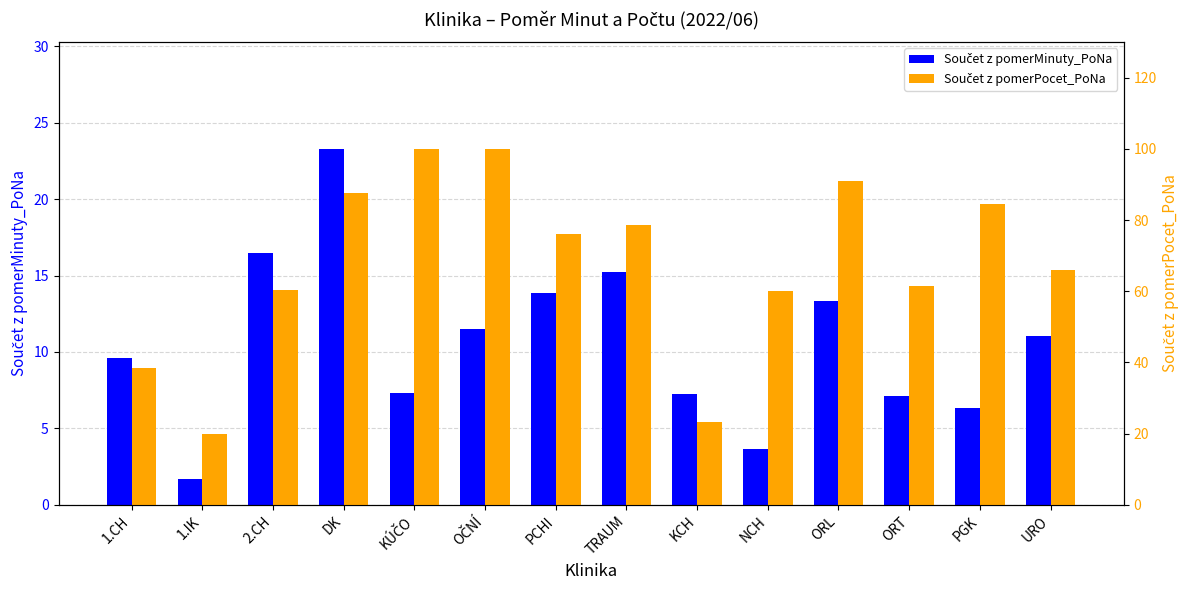

Where is Součet z pomerPocet_PoNa nearest to the value 60?

NCH